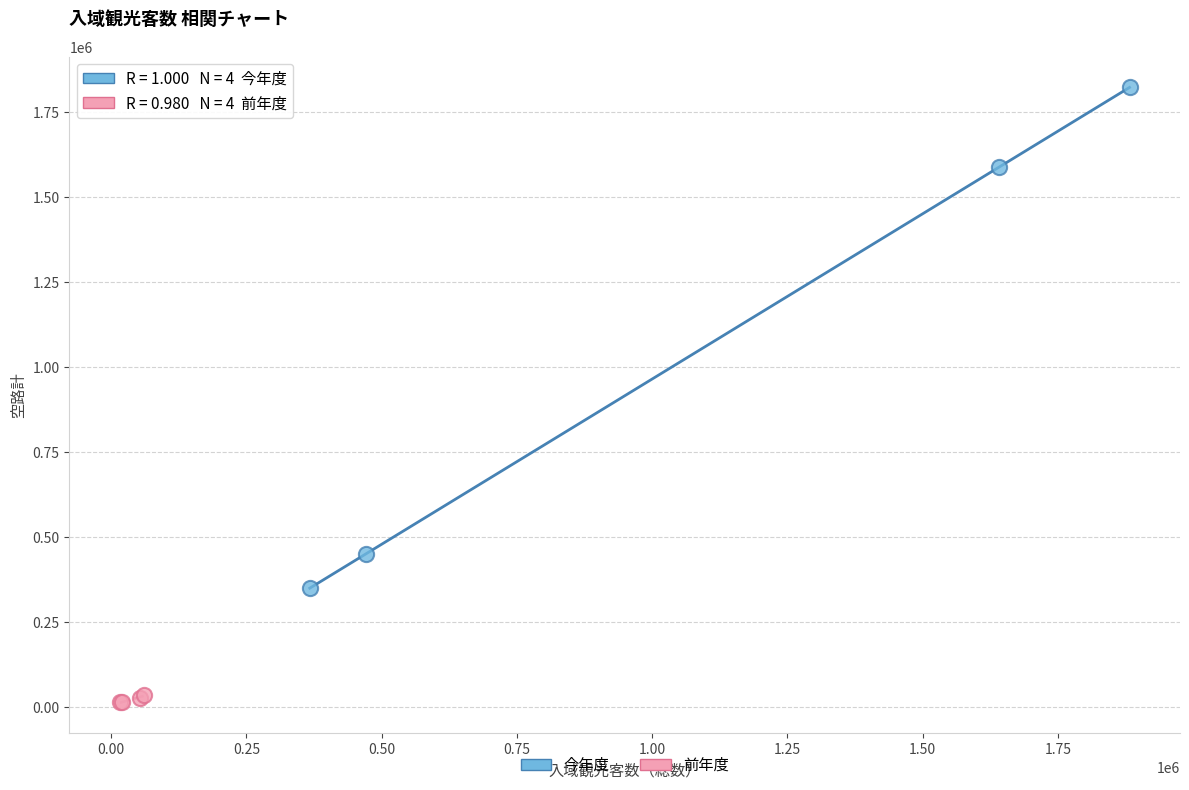

Which series reaches the minimum Y coordinate?

前年度